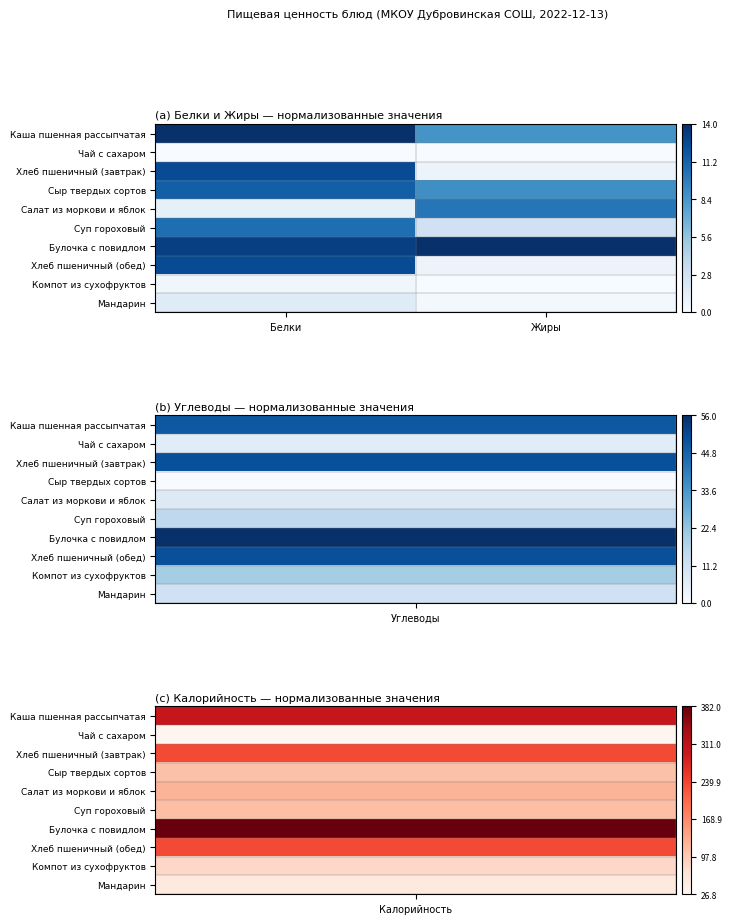

Reading right to left, list all the values displayed in this chart.

Каша пшенная рассыпчатая: Жиры=0.6	Белки=1.0
Чай с сахаром: Жиры=0.0	Белки=0.0
Хлеб пшеничный (завтрак): Жиры=0.1	Белки=0.9
Сыр твердых сортов: Жиры=0.6	Белки=0.8
Салат из моркови и яблок: Жиры=0.7	Белки=0.1
Суп гороховый: Жиры=0.2	Белки=0.8
Булочка с повидлом: Жиры=1.0	Белки=0.9
Хлеб пшеничный (обед): Жиры=0.1	Белки=0.9
Компот из сухофруктов: Жиры=0.0	Белки=0.0
Мандарин: Жиры=0.0	Белки=0.1